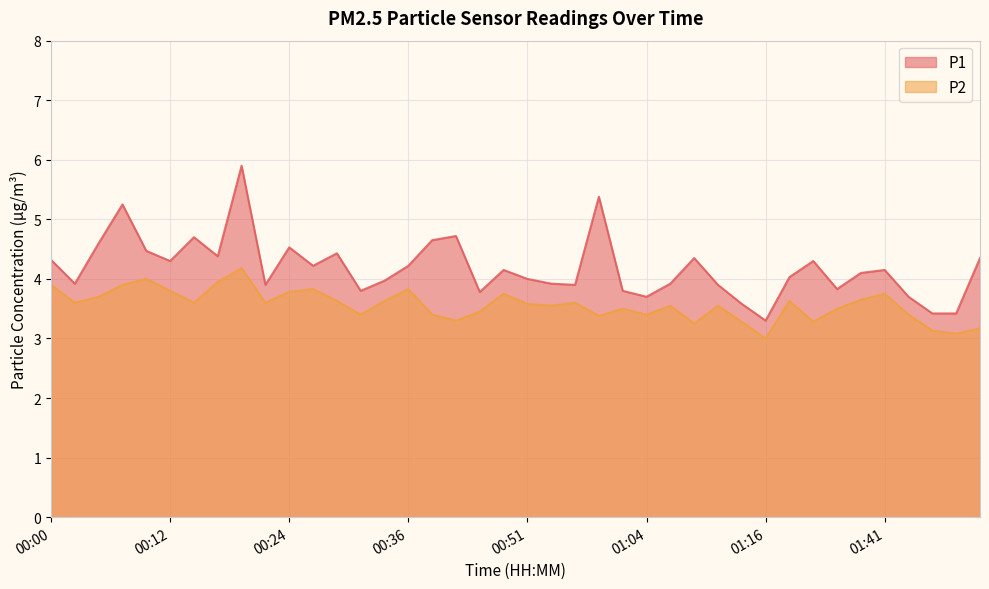

What are all the series names shown in the legend?

P1, P2